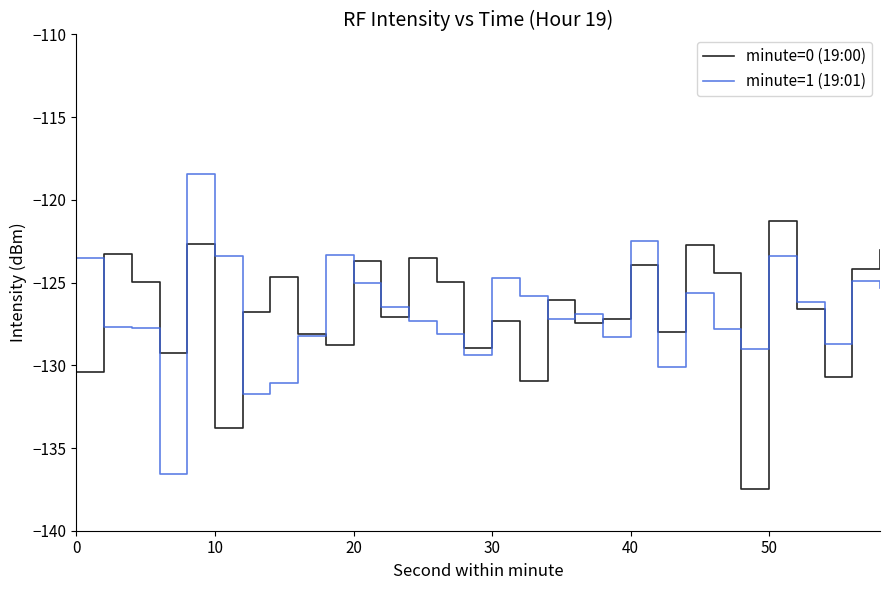

Rank the series by their maximum value, from highest to lowest.

minute=1 (19:01), minute=0 (19:00)